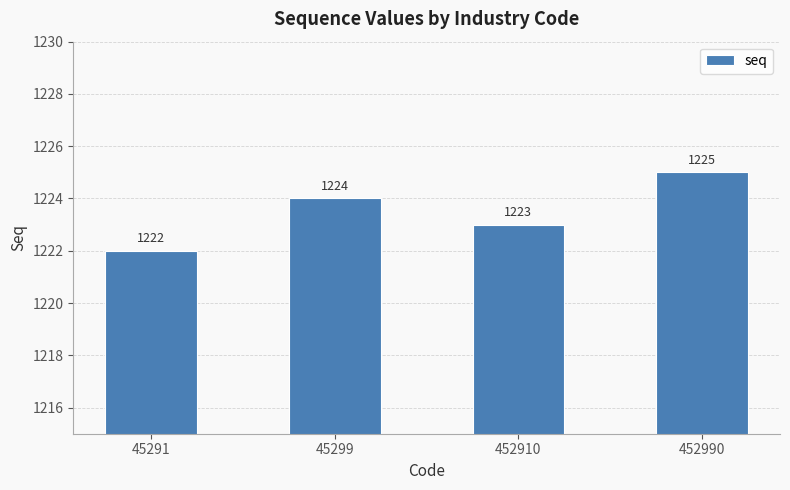

What is the smallest value displayed?

1222